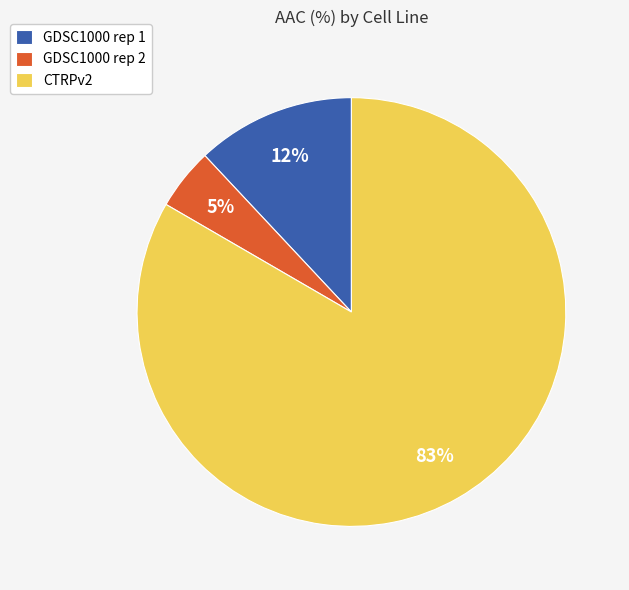

What is the largest slice in the pie chart?

CTRPv2